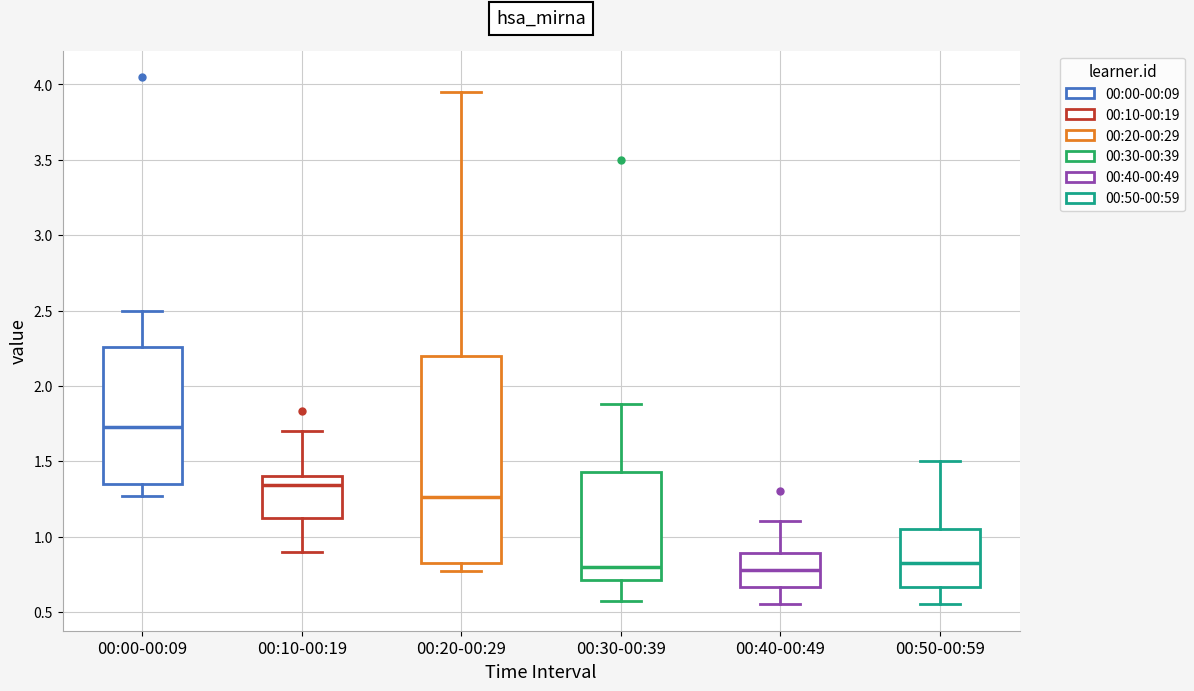

Which box is the tallest, from its lower edge to its upper edge?

00:20-00:29